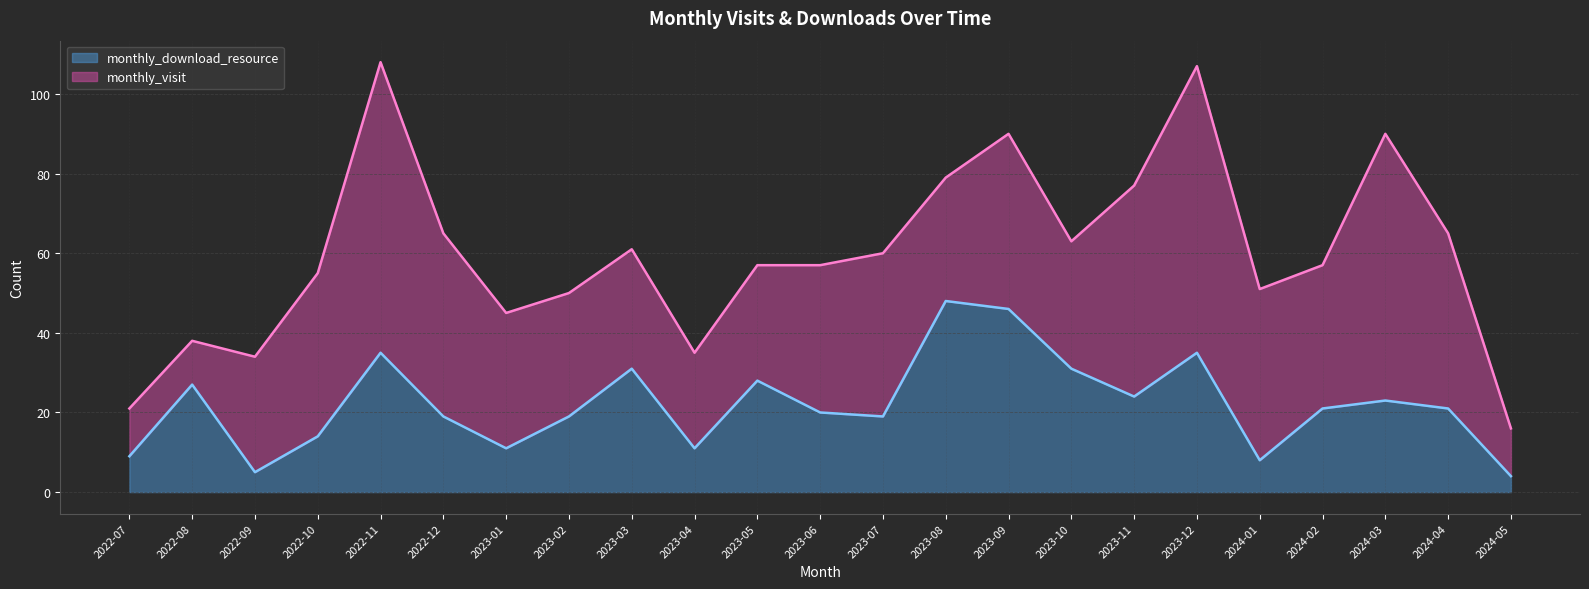

What is the smallest value displayed?

4